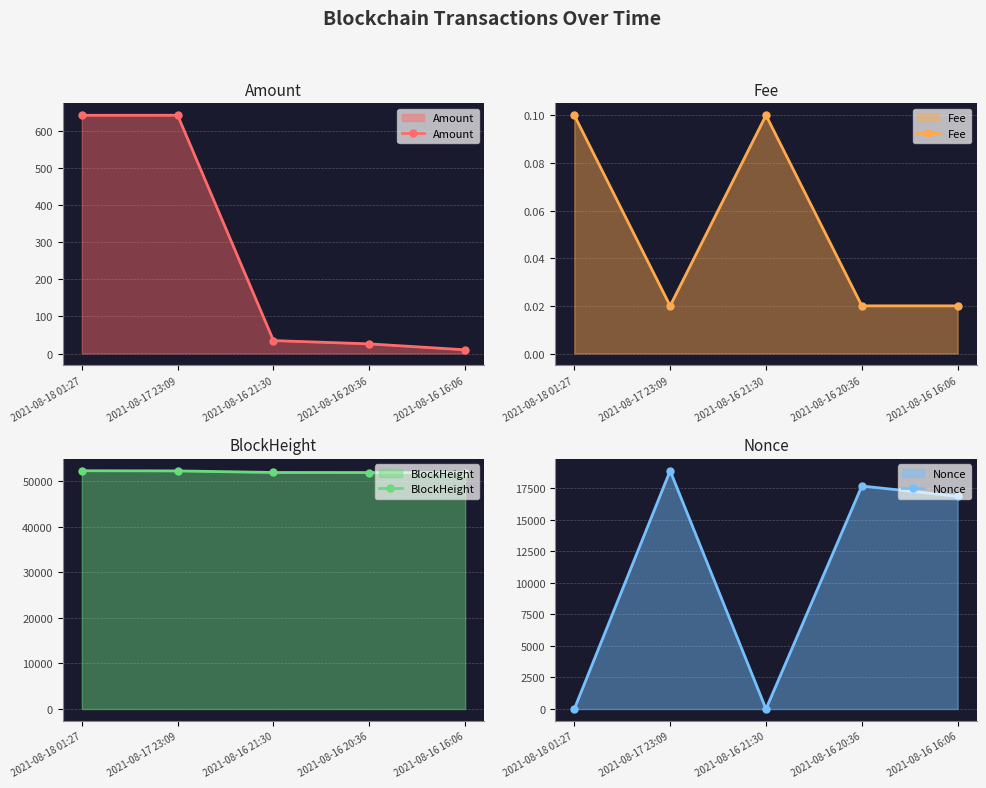

At which category does the chart reach its minimum across all series?

2021-08-16 21:30